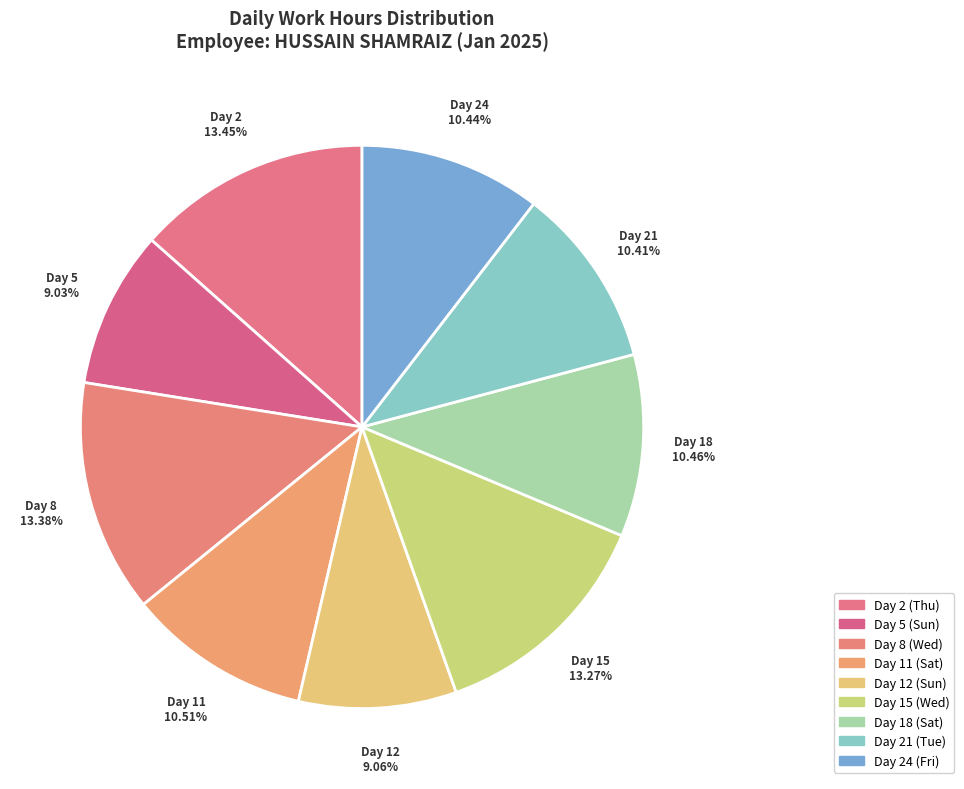

To the nearest percent, what is the difference between the Day 12 (Sun) and Day 21 (Tue) slice percentages?

1%